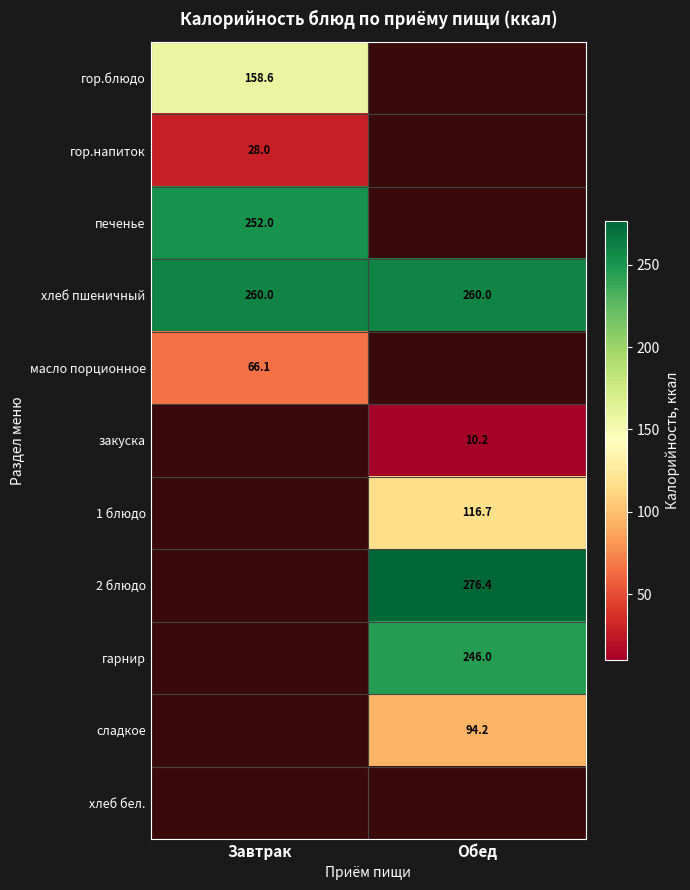

At how many categories does at least one series exceed 263?

1